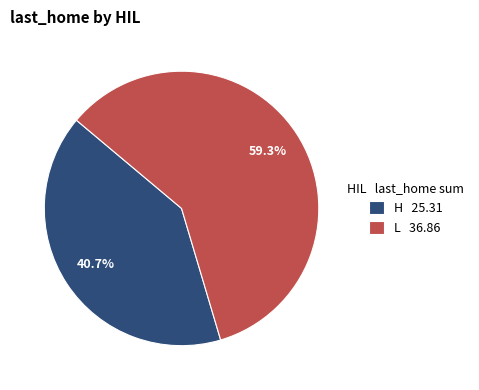

Approximately how many times larger is the value at H 25.31 compared to L 36.86?

0.7